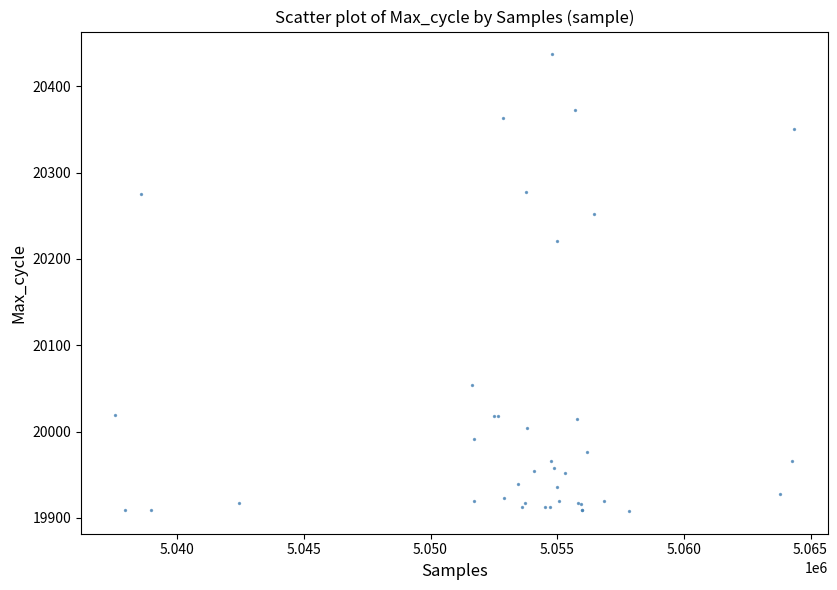

What Y value in the scatter plot is closest to 20172?

20221